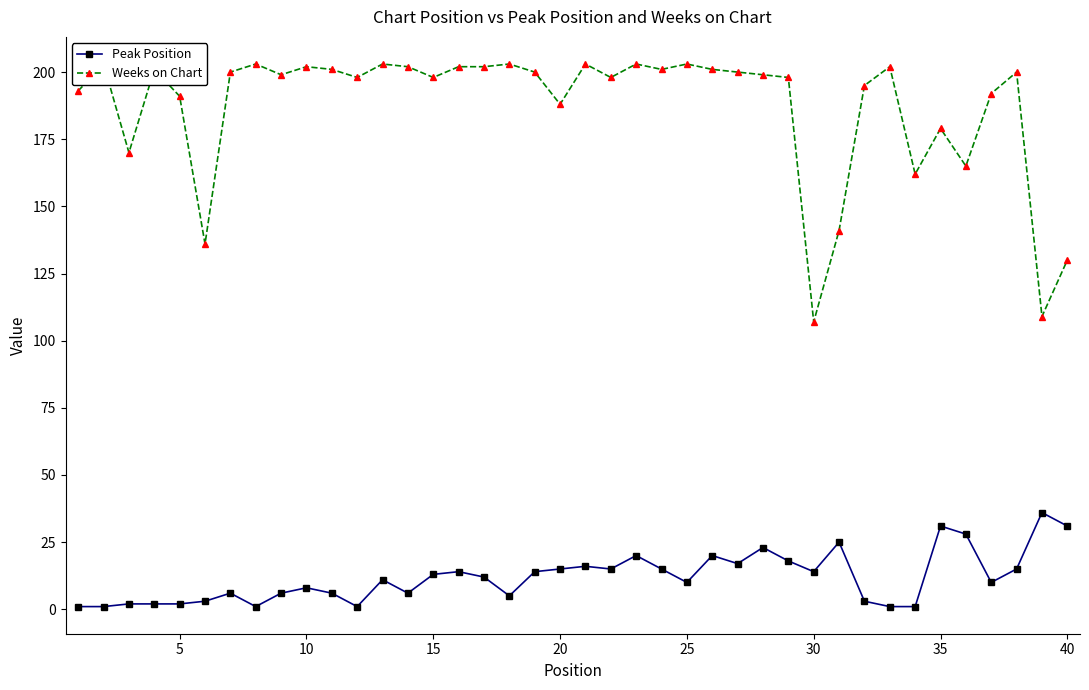

Is it true that Peak Position equals 13 at 15?

True